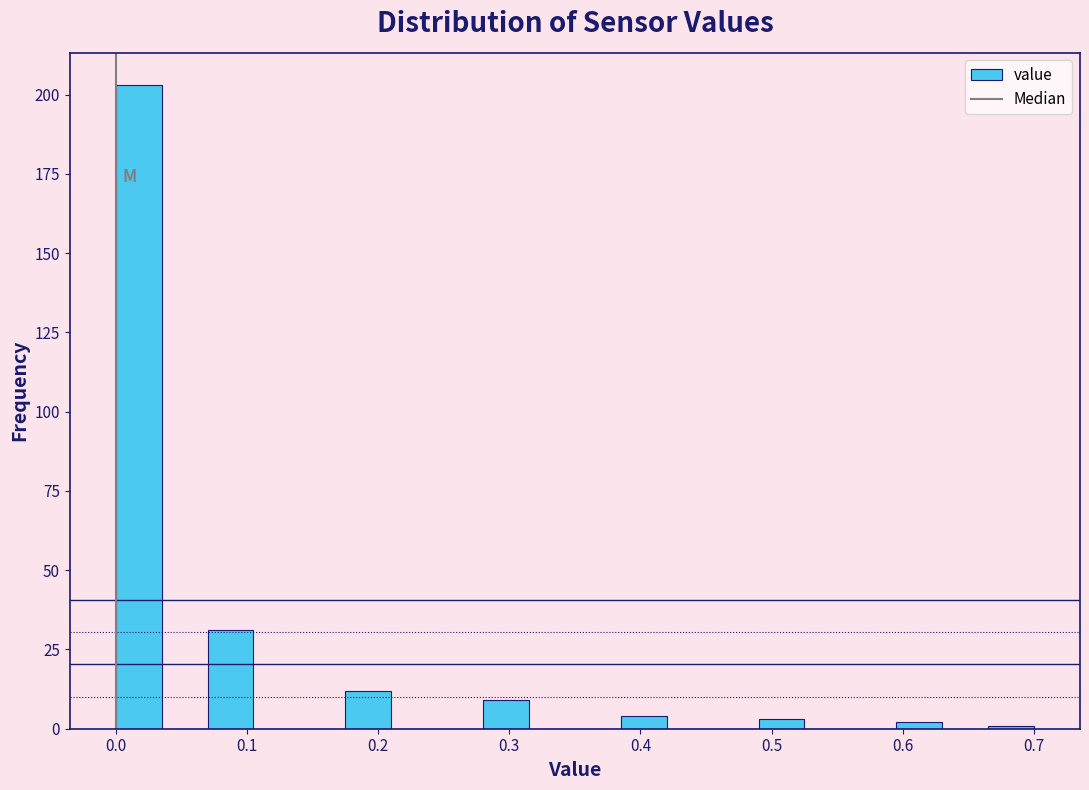

Around what value on the x-axis is the tallest bar? Give the approximate position of its centre, as read against the axis.

0.02